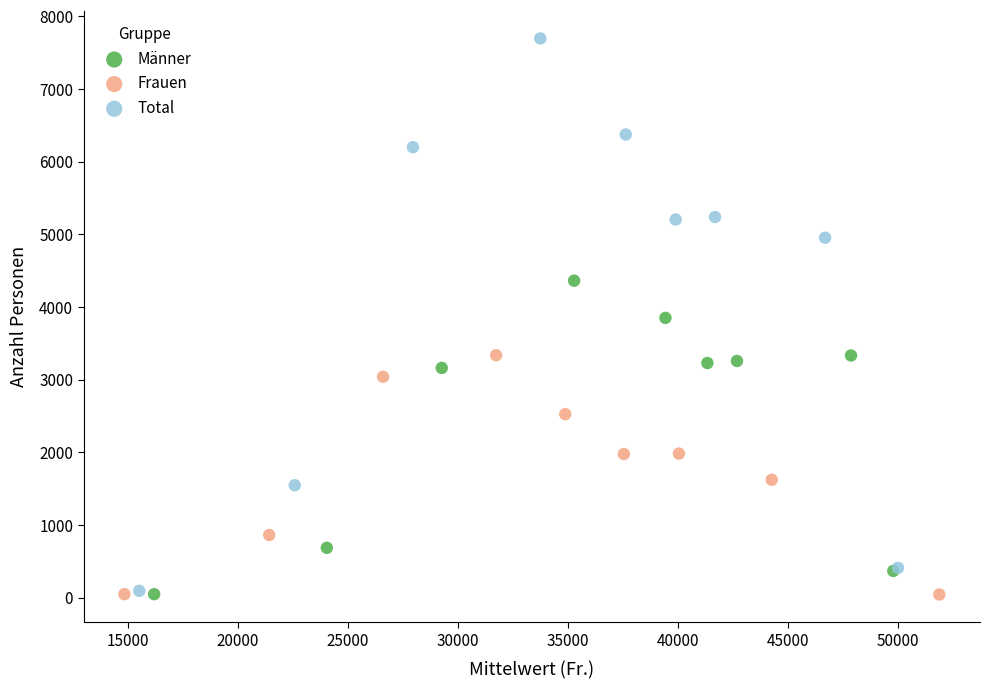

Which series reaches the maximum Y coordinate?

Total